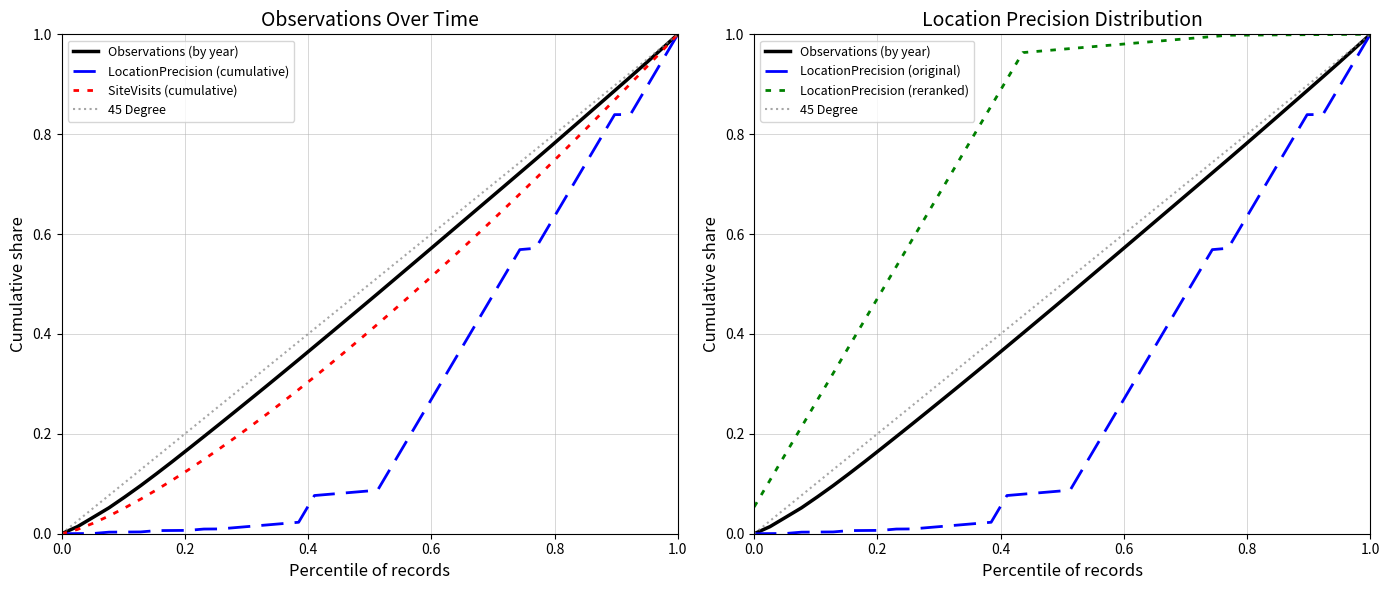

How many lines are shown in the chart?

6